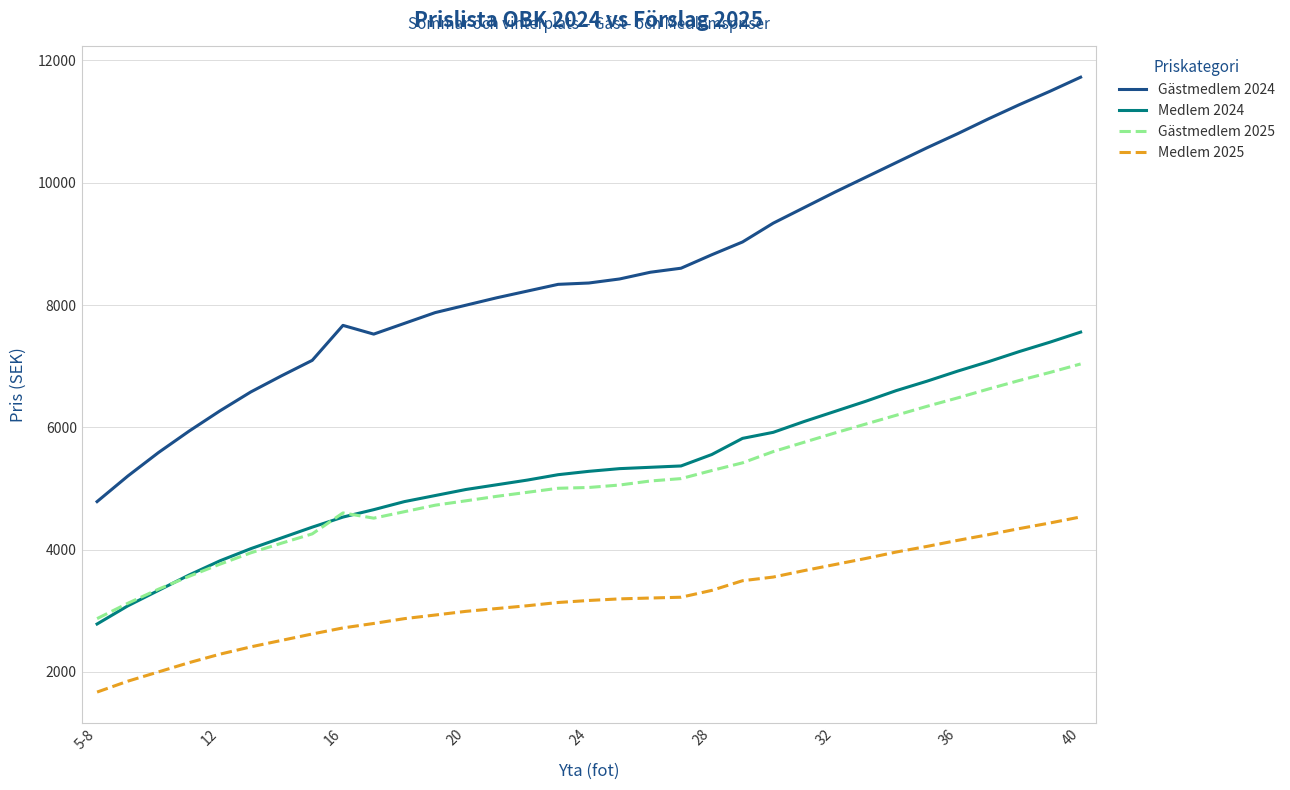

True or false: Medlem 2025 and Medlem 2024 intersect in this chart.

False